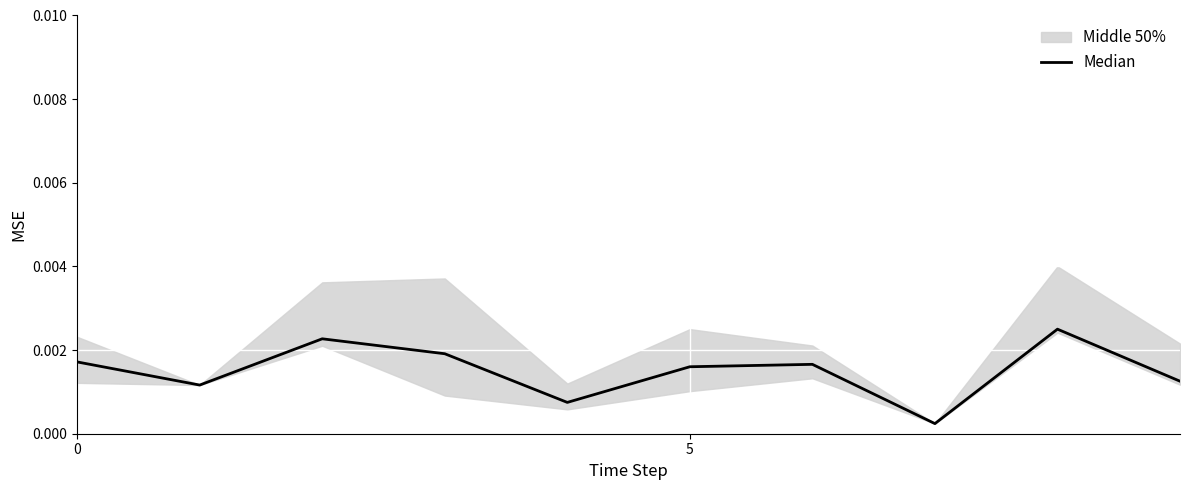

The value at 3 is 0.0. True or false?

True